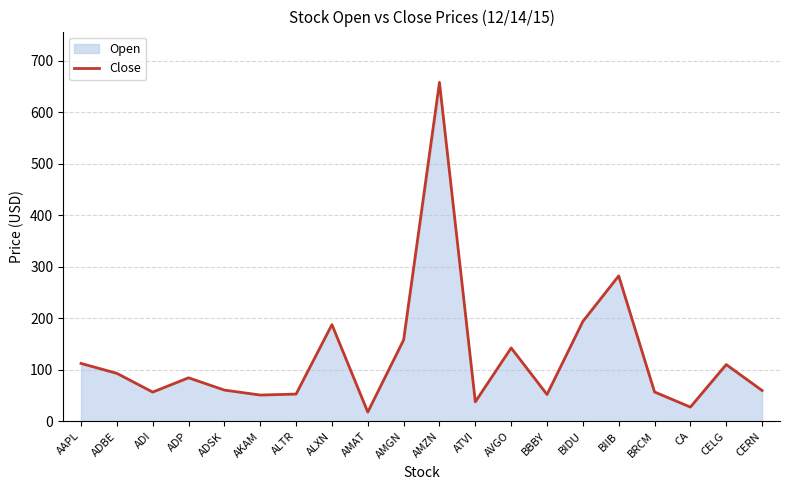

Does the chart have visible grid lines?

Yes